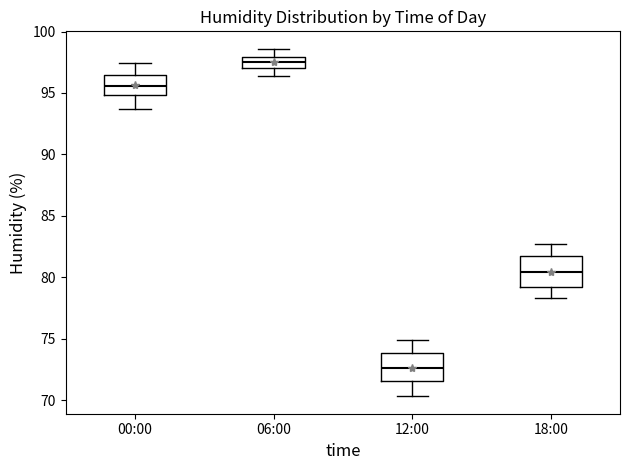

Reading left to right, read every box against the y-axis: the position of its median line, the range the box covers, and the ends of its whiskers. The values are not printed on the chart, so give them approximately, as read against the axis.

00:00: median 95.5, box 95.0 to 96.5, whiskers 93.5 to 97.5
06:00: median 97.5, box 97.0 to 98.0, whiskers 96.5 to 98.5
12:00: median 72.5, box 71.5 to 74.0, whiskers 70.5 to 75.0
18:00: median 80.5, box 79.0 to 81.5, whiskers 78.5 to 82.5